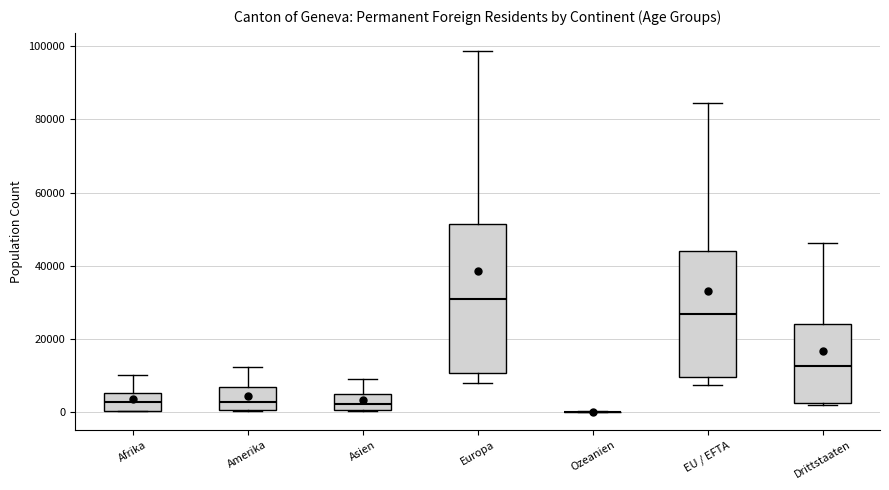

Comparing the boxes themselves (not the whiskers), which one is the tallest?

Europa